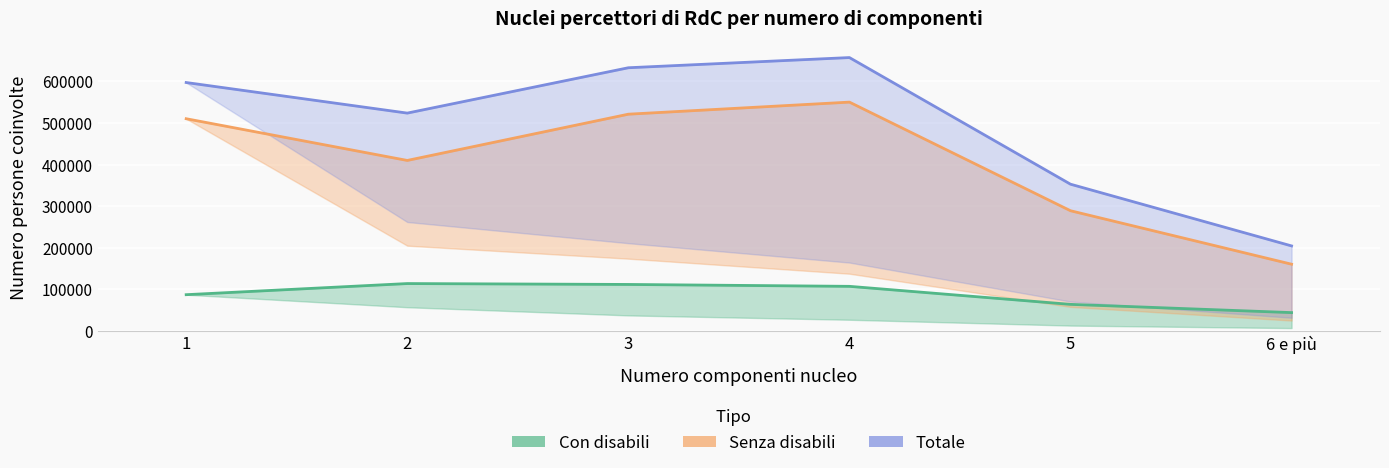

What is the label of the 4th point from the left?

4